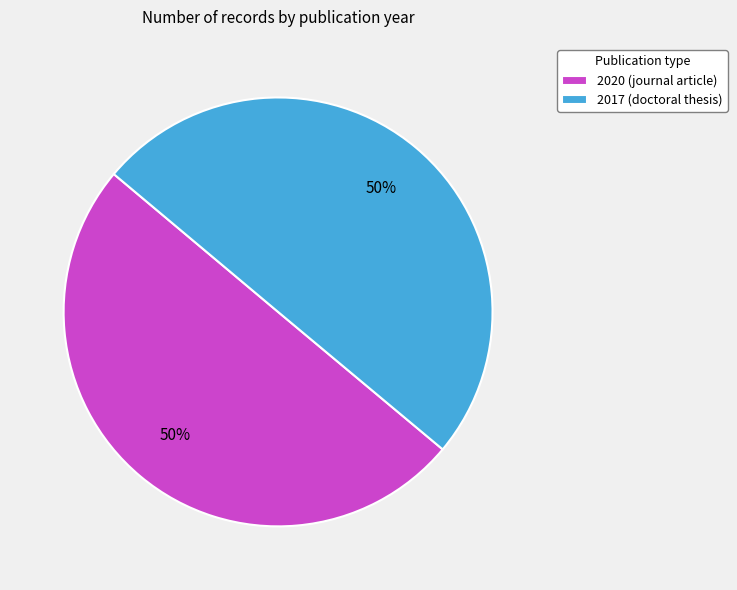

To the nearest percent, what is the average slice percentage?

50%